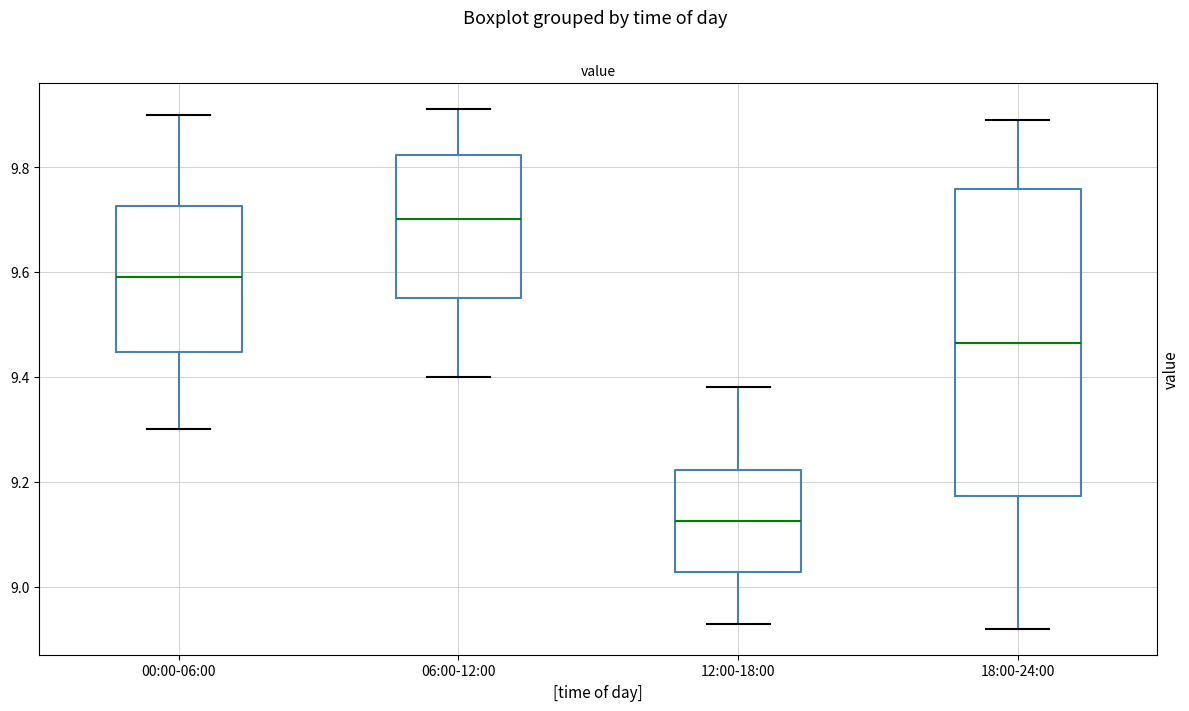

Which box has the highest median line?

06:00-12:00